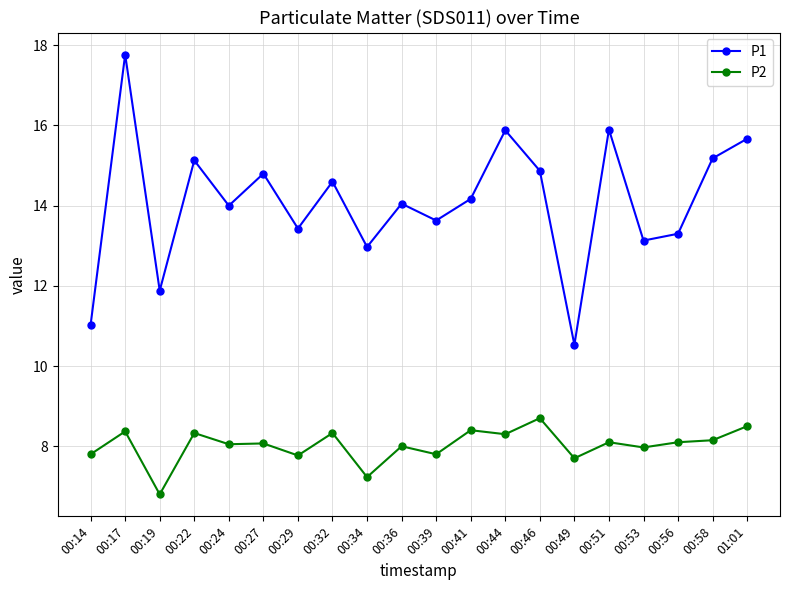

What is the sum of all P1 values?

281.9